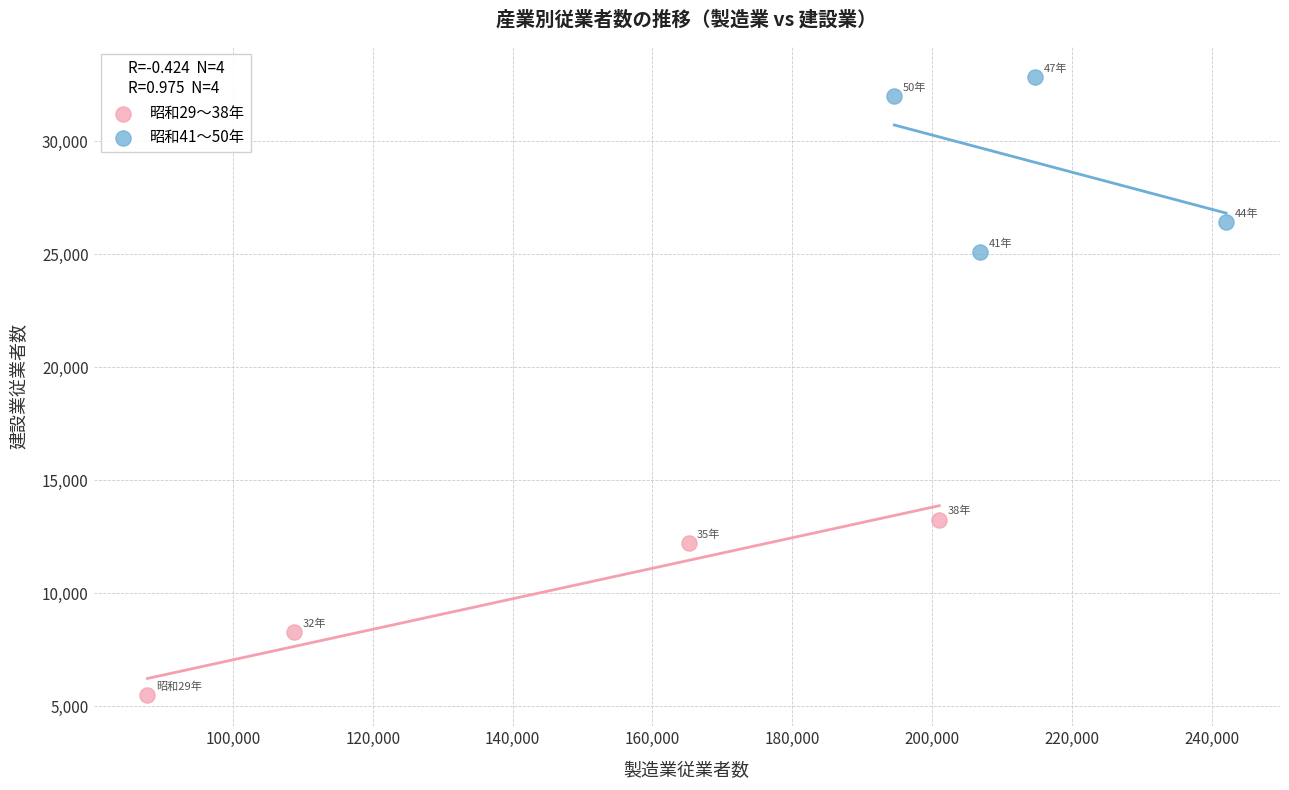

Which series reaches the minimum Y coordinate?

昭和29〜38年